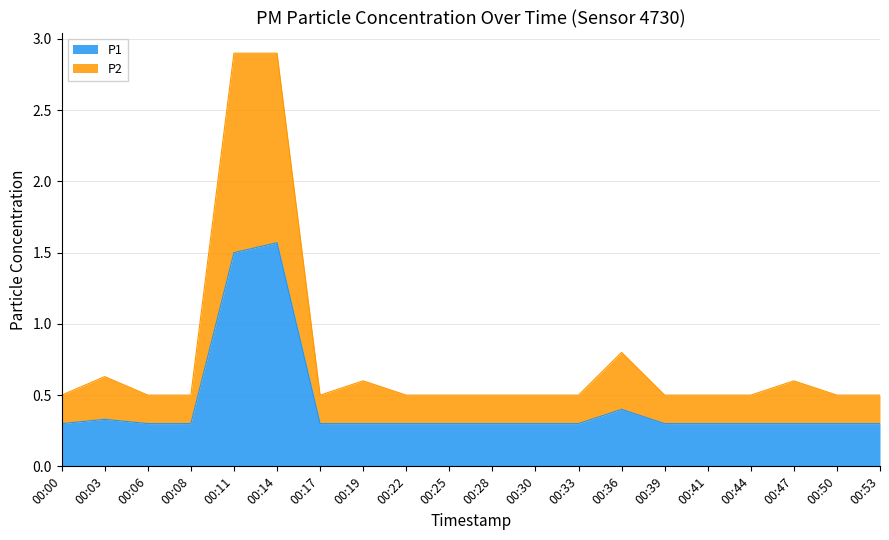

Is the value of P2 at 00:41 greater than the value of P1 at 00:11?

No